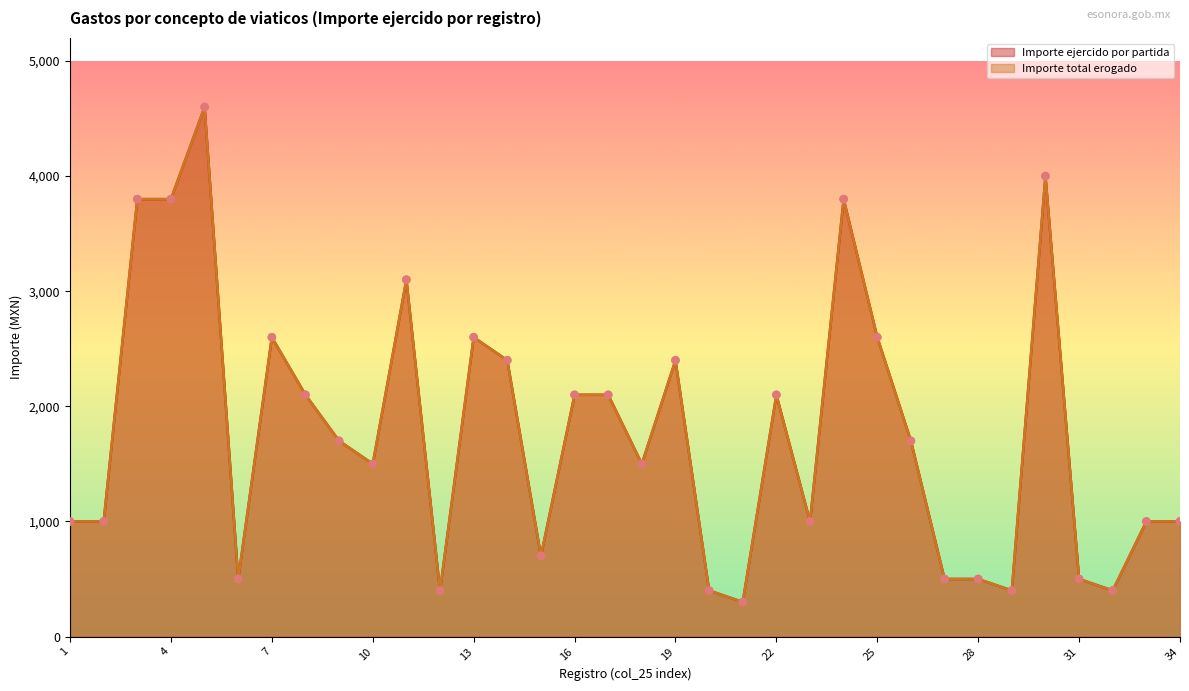

Is the value of Importe ejercido por partida at 1 greater than the value of Importe total erogado at 9?

No